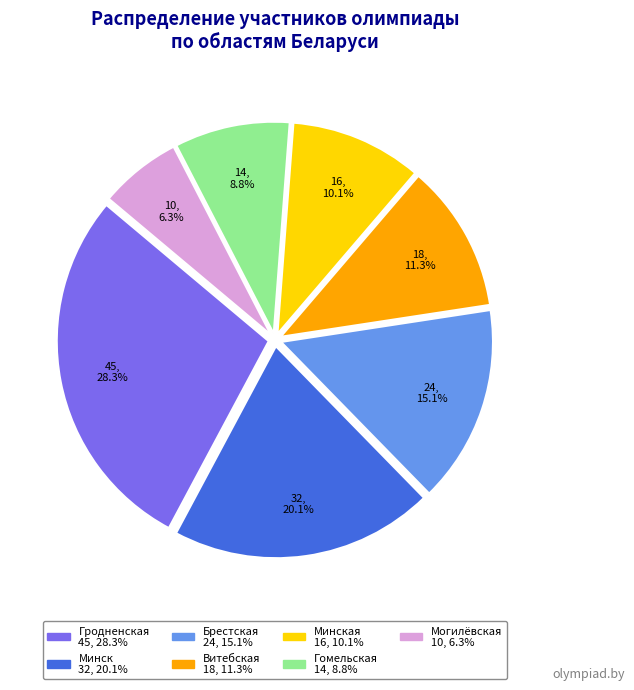

How many segments does this pie chart have?

7